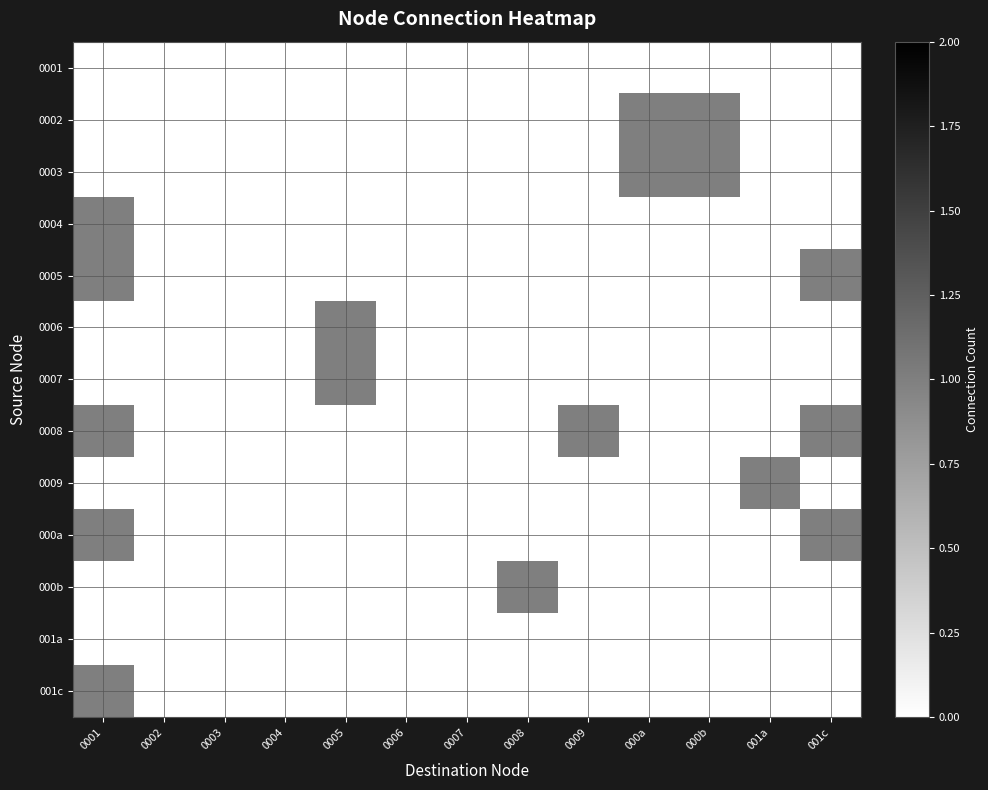

Reading left to right, what are all the values shown in this chart?

0001: 0001=0	0002=0	0003=0	0004=0	0005=0	0006=0	0007=0	0008=0	0009=0	000a=0	000b=0	001a=0	001c=0
0002: 0001=0	0002=0	0003=0	0004=0	0005=0	0006=0	0007=0	0008=0	0009=0	000a=1	000b=1	001a=0	001c=0
0003: 0001=0	0002=0	0003=0	0004=0	0005=0	0006=0	0007=0	0008=0	0009=0	000a=1	000b=1	001a=0	001c=0
0004: 0001=1	0002=0	0003=0	0004=0	0005=0	0006=0	0007=0	0008=0	0009=0	000a=0	000b=0	001a=0	001c=0
0005: 0001=1	0002=0	0003=0	0004=0	0005=0	0006=0	0007=0	0008=0	0009=0	000a=0	000b=0	001a=0	001c=1
0006: 0001=0	0002=0	0003=0	0004=0	0005=1	0006=0	0007=0	0008=0	0009=0	000a=0	000b=0	001a=0	001c=0
0007: 0001=0	0002=0	0003=0	0004=0	0005=1	0006=0	0007=0	0008=0	0009=0	000a=0	000b=0	001a=0	001c=0
0008: 0001=1	0002=0	0003=0	0004=0	0005=0	0006=0	0007=0	0008=0	0009=1	000a=0	000b=0	001a=0	001c=1
0009: 0001=0	0002=0	0003=0	0004=0	0005=0	0006=0	0007=0	0008=0	0009=0	000a=0	000b=0	001a=1	001c=0
000a: 0001=1	0002=0	0003=0	0004=0	0005=0	0006=0	0007=0	0008=0	0009=0	000a=0	000b=0	001a=0	001c=1
000b: 0001=0	0002=0	0003=0	0004=0	0005=0	0006=0	0007=0	0008=1	0009=0	000a=0	000b=0	001a=0	001c=0
001a: 0001=0	0002=0	0003=0	0004=0	0005=0	0006=0	0007=0	0008=0	0009=0	000a=0	000b=0	001a=0	001c=0
001c: 0001=1	0002=0	0003=0	0004=0	0005=0	0006=0	0007=0	0008=0	0009=0	000a=0	000b=0	001a=0	001c=0